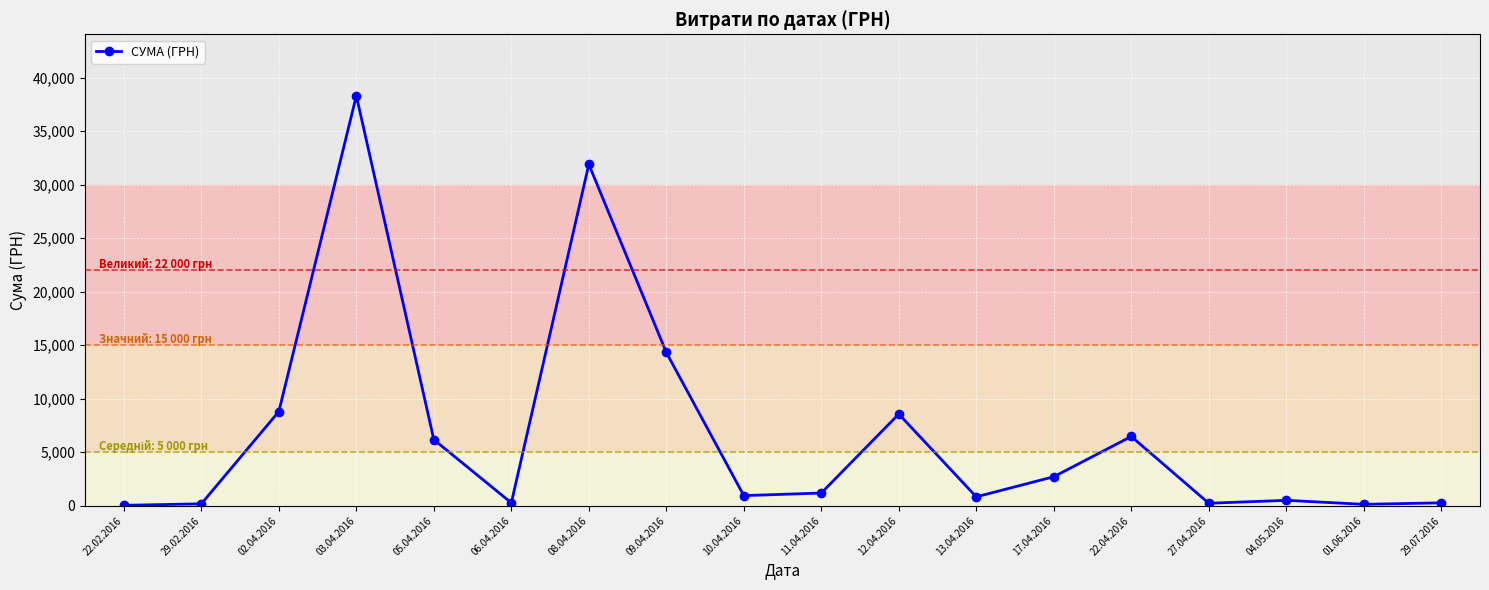

What is the minimum value shown in the chart?

38.5